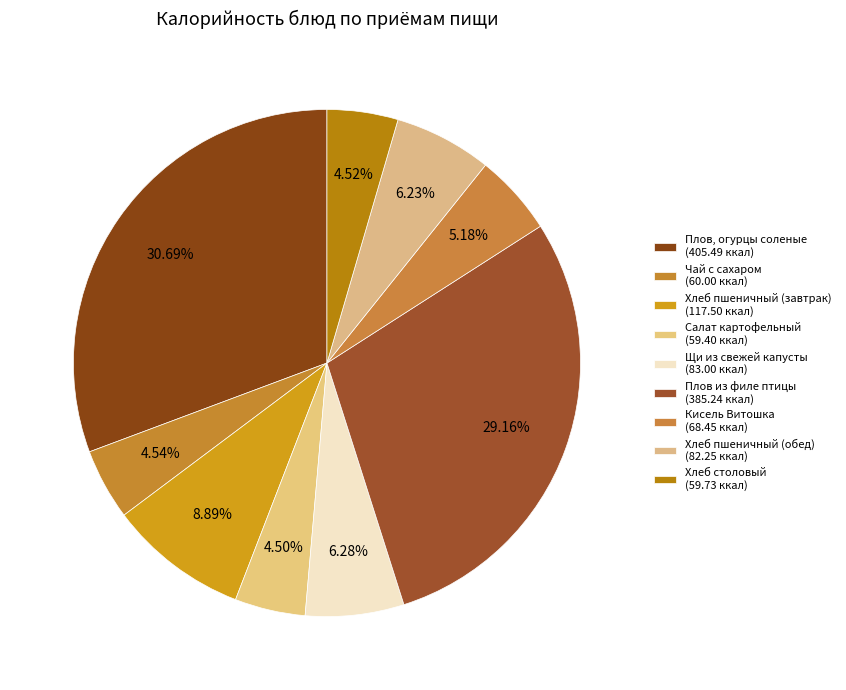

What is the largest slice in the pie chart?

Плов, огурцы соленые